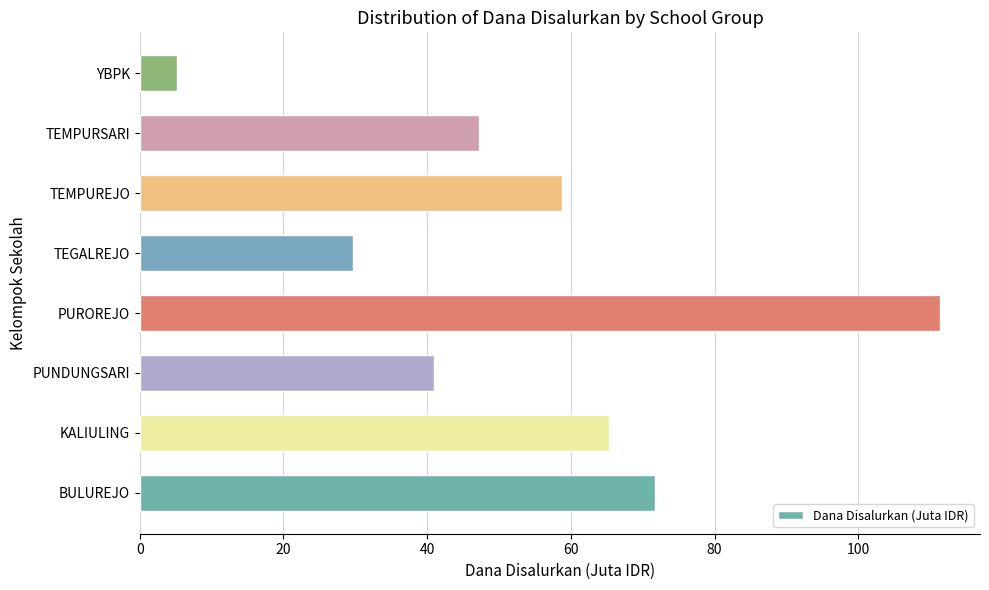

What is the smallest value displayed?

5.2